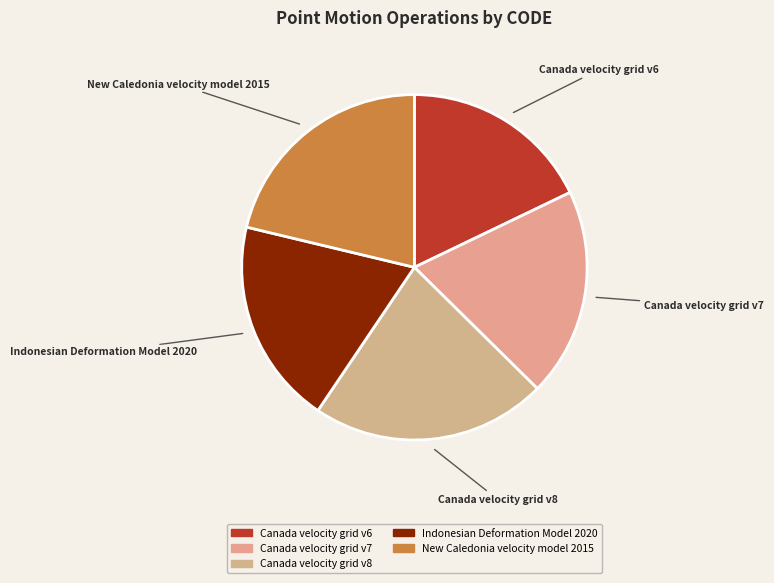

Which has a higher value, Indonesian Deformation Model 2020 or Canada velocity grid v8?

Canada velocity grid v8